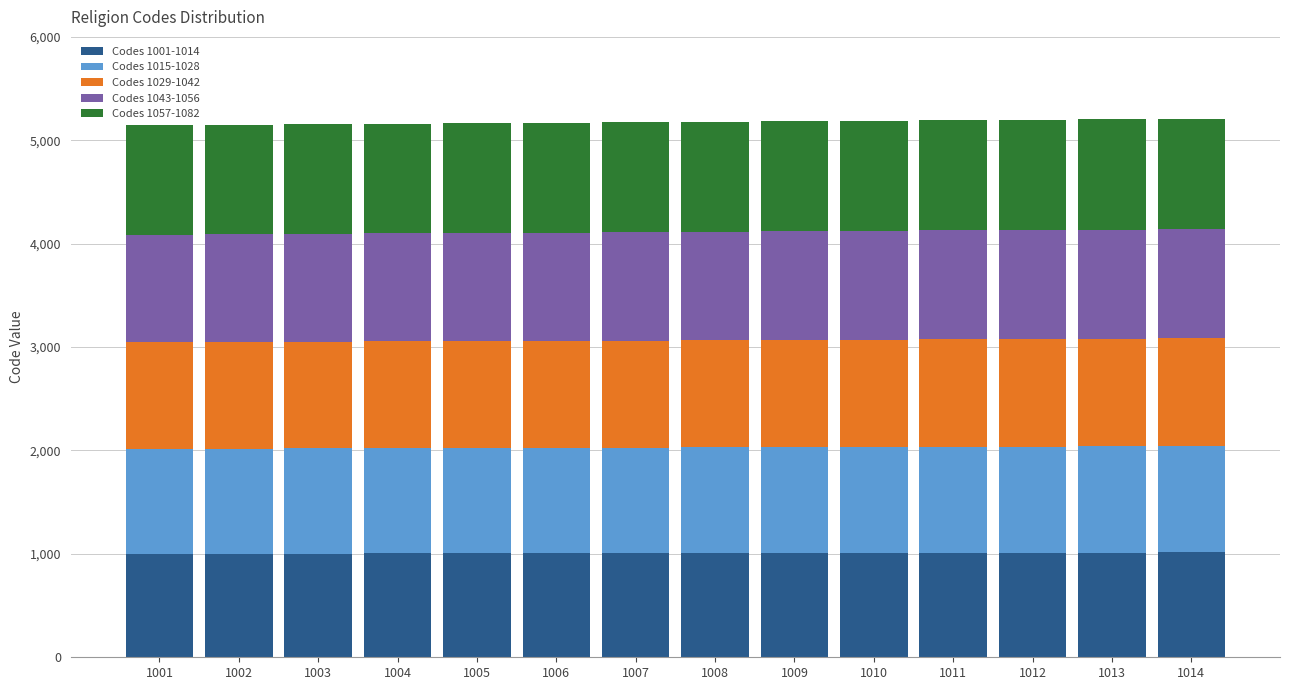

Is it true that Codes 1001-1014 equals 1004 at 1004?

True